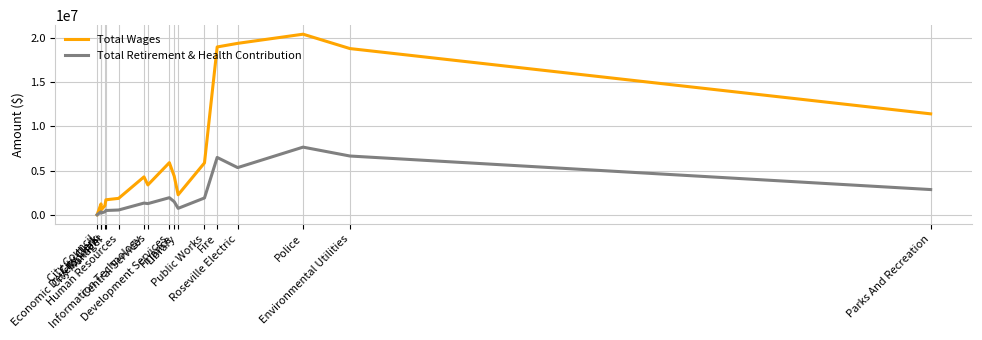

Reading left to right, list all the values displayed in this chart.

Total Wages: City Council=7800	City Clerk=1233156	City Clerk=533351	Economic Development=1035326	City Manager=1696548	Human Resources=1855834	Information Technology=4281020	Central Services=3373369	Development Services=5886950	Finance=4359689	Library=2260437	Public Works=5862717	Fire=18955272	Roseville Electric=19361649	Police=20395498	Environmental Utilities=18772958	Parks And Recreation=11400490
Total Retirement & Health Contribution: City Council=1396	City Clerk=344189	City Clerk=197350	Economic Development=337445	City Manager=487287	Human Resources=542662	Information Technology=1323628	Central Services=1264273	Development Services=1932478	Finance=1479854	Library=729597	Public Works=1903382	Fire=6477954	Roseville Electric=5331435	Police=7641919	Environmental Utilities=6639134	Parks And Recreation=2850292